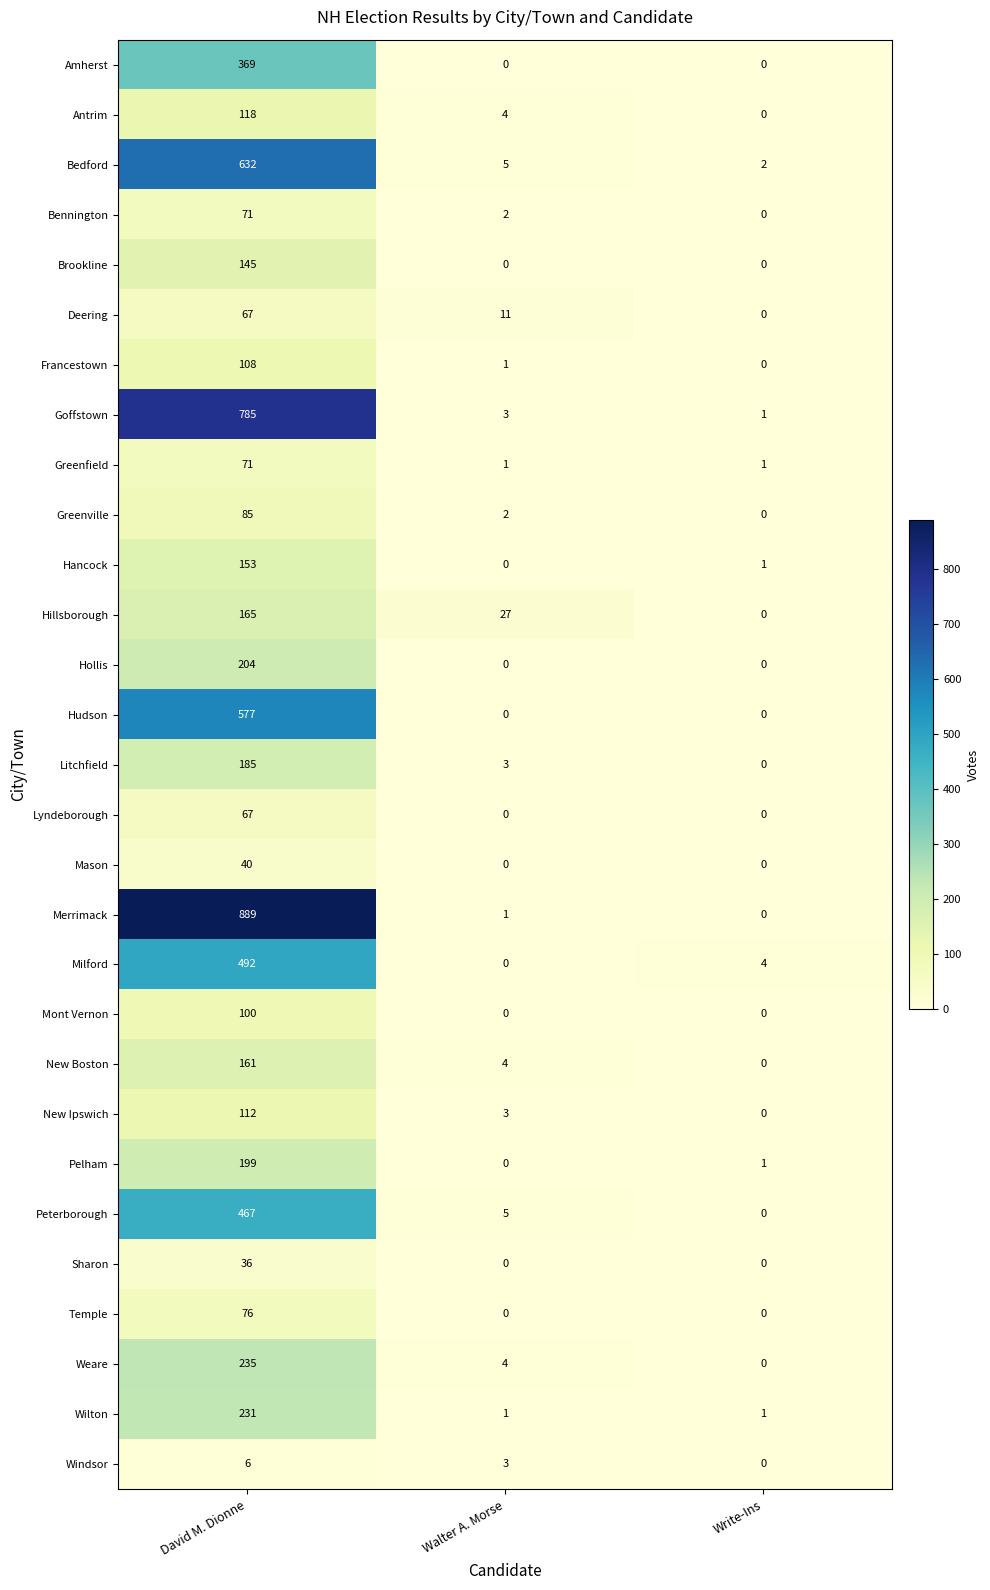

The Brookline series shows 145 at David M. Dionne. True or false?

True